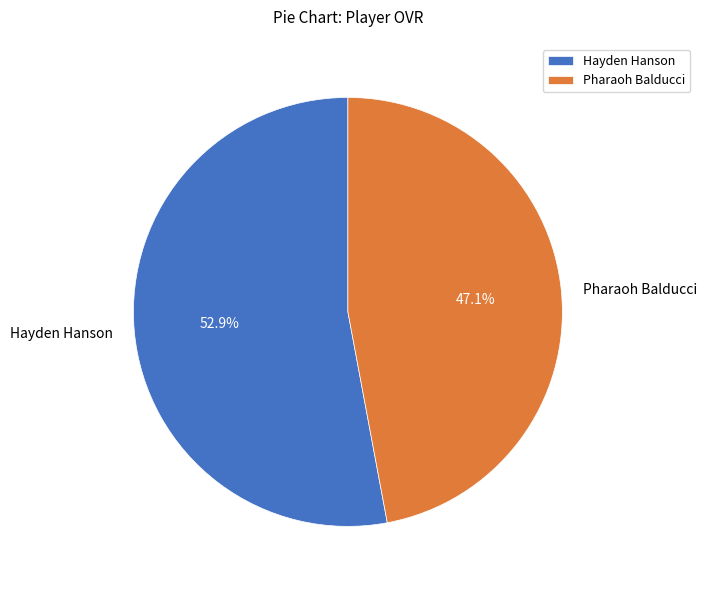

Does Pharaoh Balducci represent more than half of the total?

No